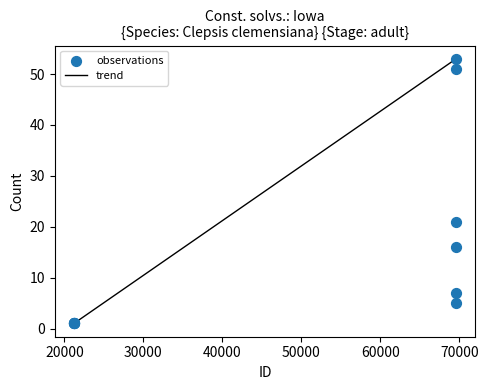

What Y value in the scatter plot is closest to 27?

21